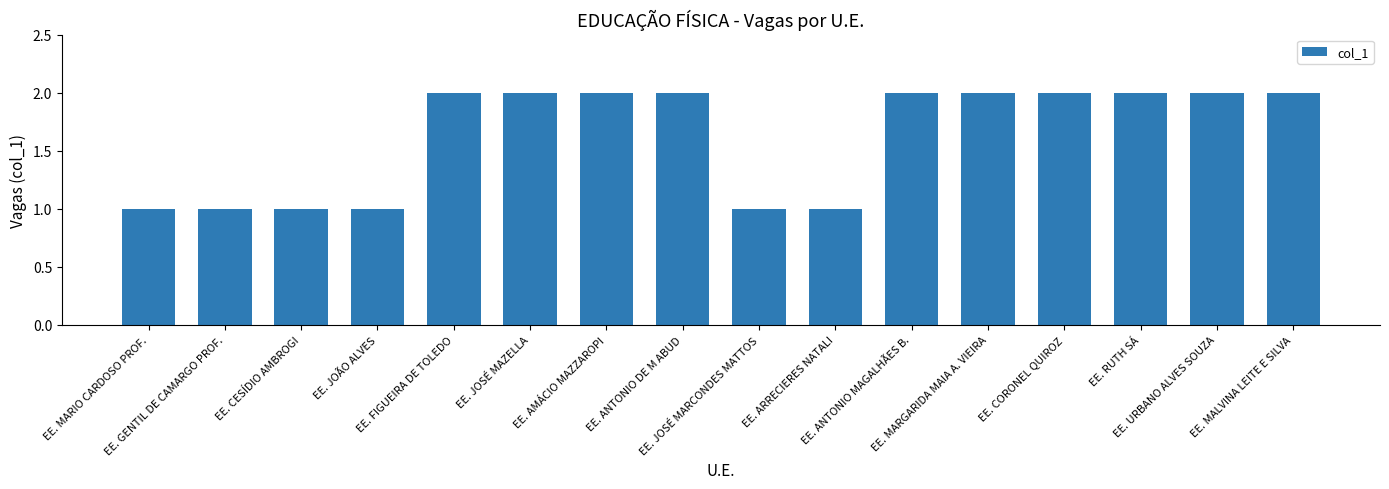

What is the ratio of the value at EE. FIGUEIRA DE TOLEDO to the value at EE. ANTONIO MAGALHÃES B.?

1.0